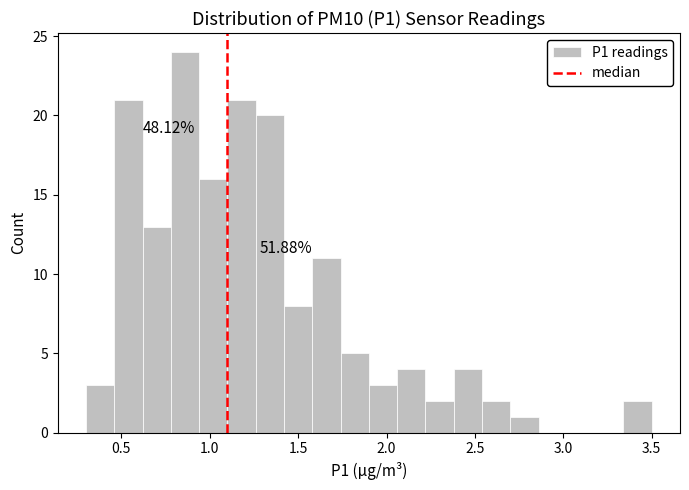

Read against the x-axis, roughly where is the centre of the tallest bar?

0.85